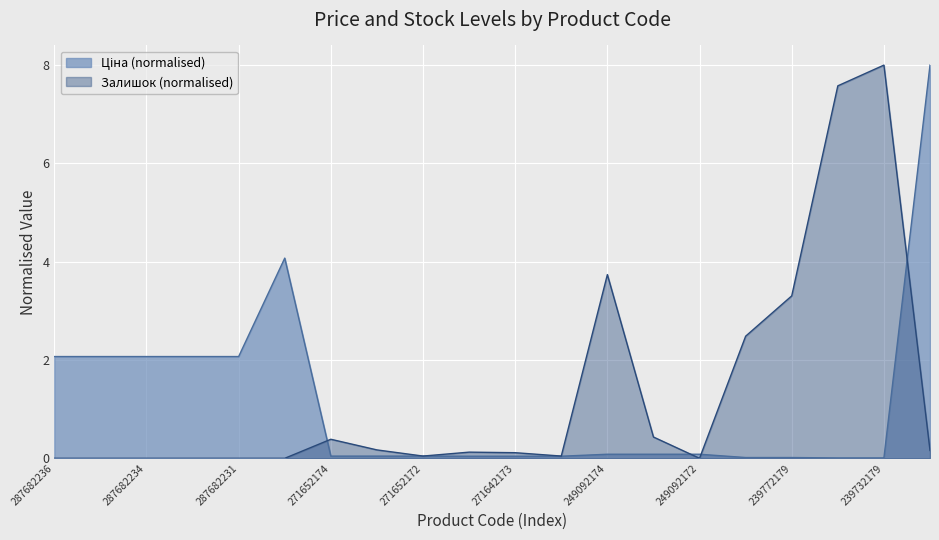

Which series ends up on top after the final intersection of Залишок and Ціна?

Ціна